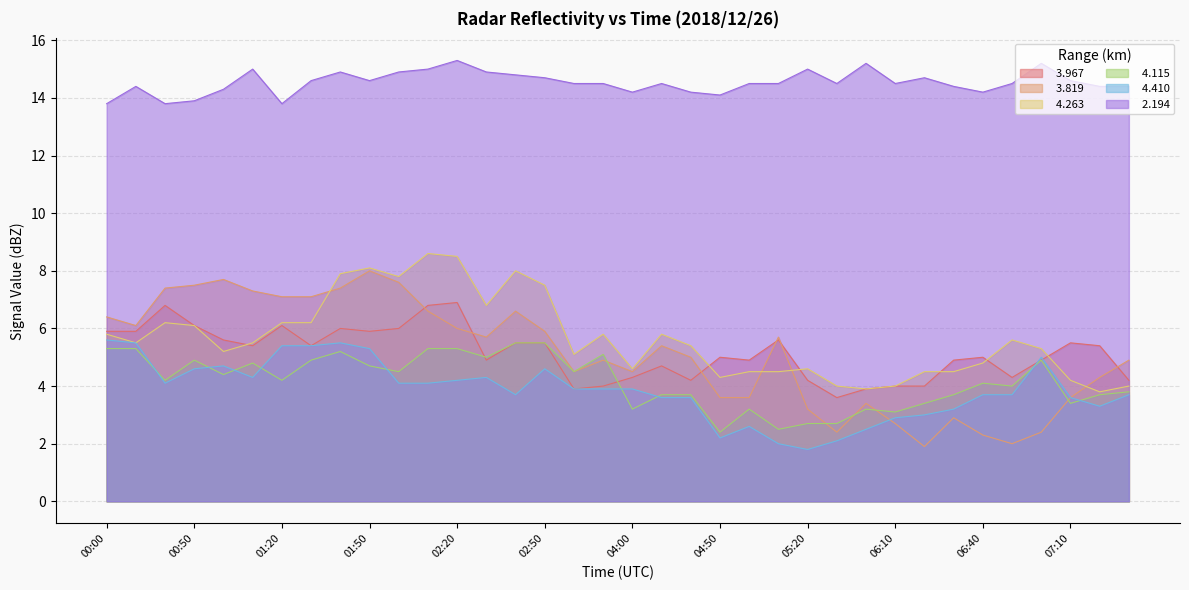

After their last crossing, which series has the higher values:   3.967 or   3.819?

  3.819